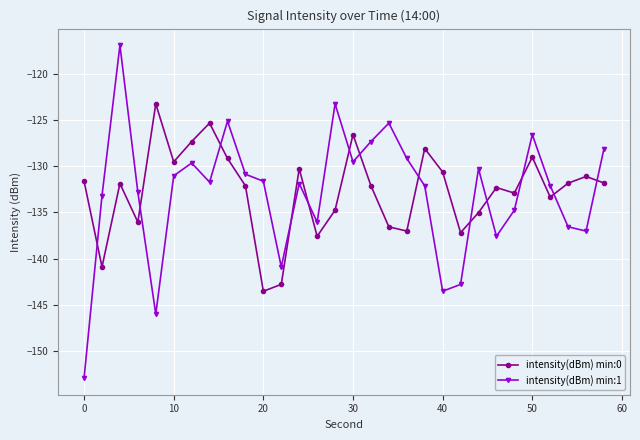

What is the sum of all intensity(dBm) min:1 values?

-3986.3